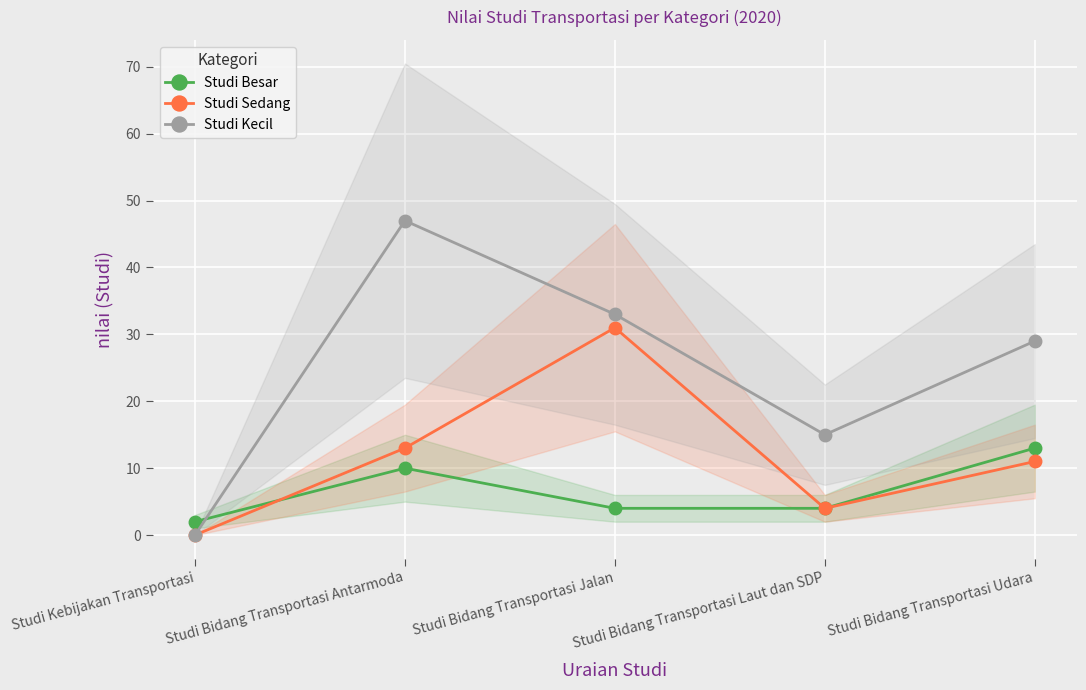

At which label does Studi Kecil reach its minimum?

Studi Kebijakan Transportasi